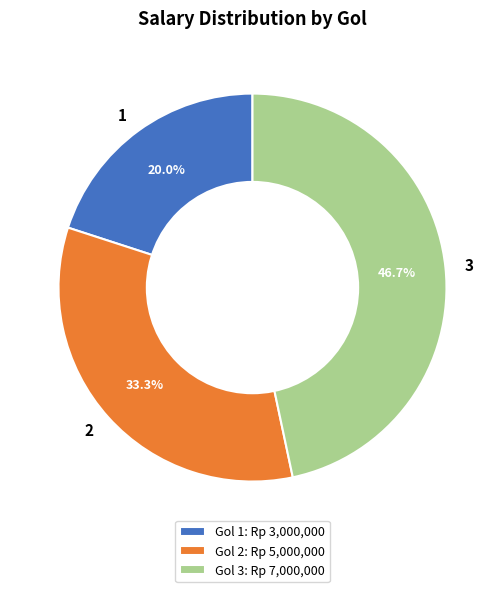

Which has a higher value, 3 or 1?

3